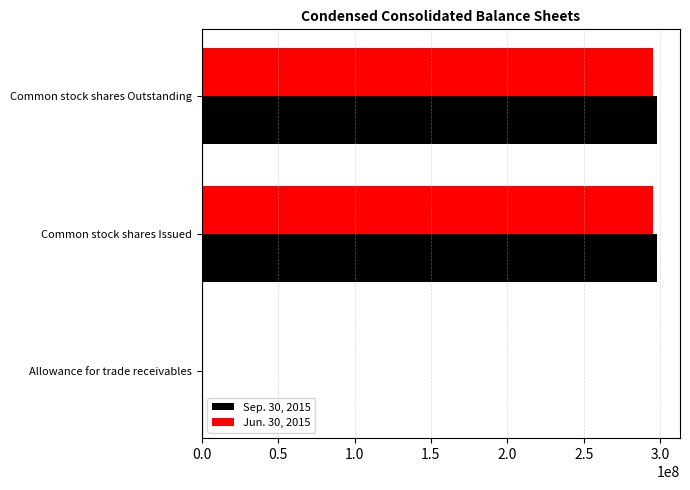

What is the maximum value shown in the chart?

298088153